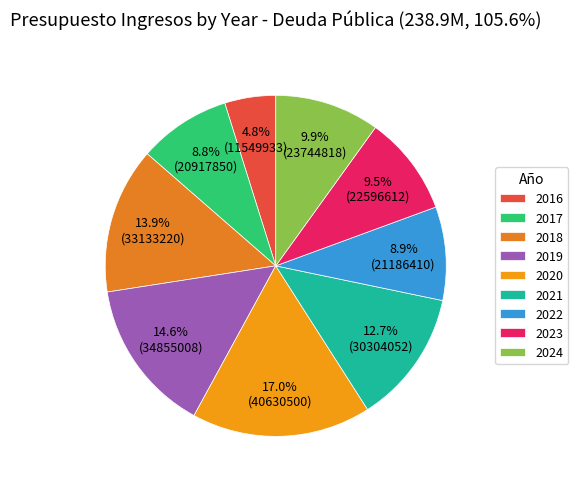

What is the largest slice in the pie chart?

2020